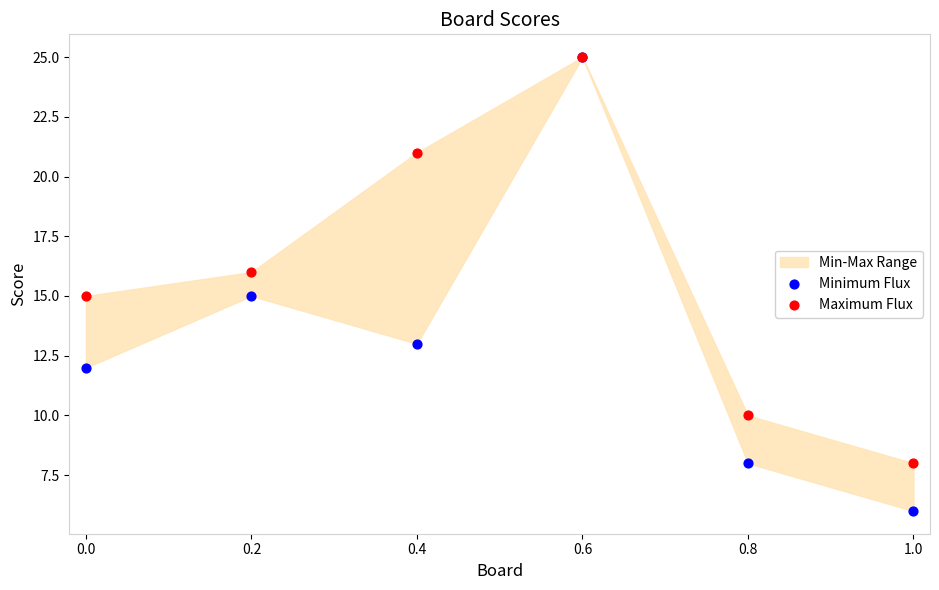

Which series has the widest spread of Y values?

Minimum Flux